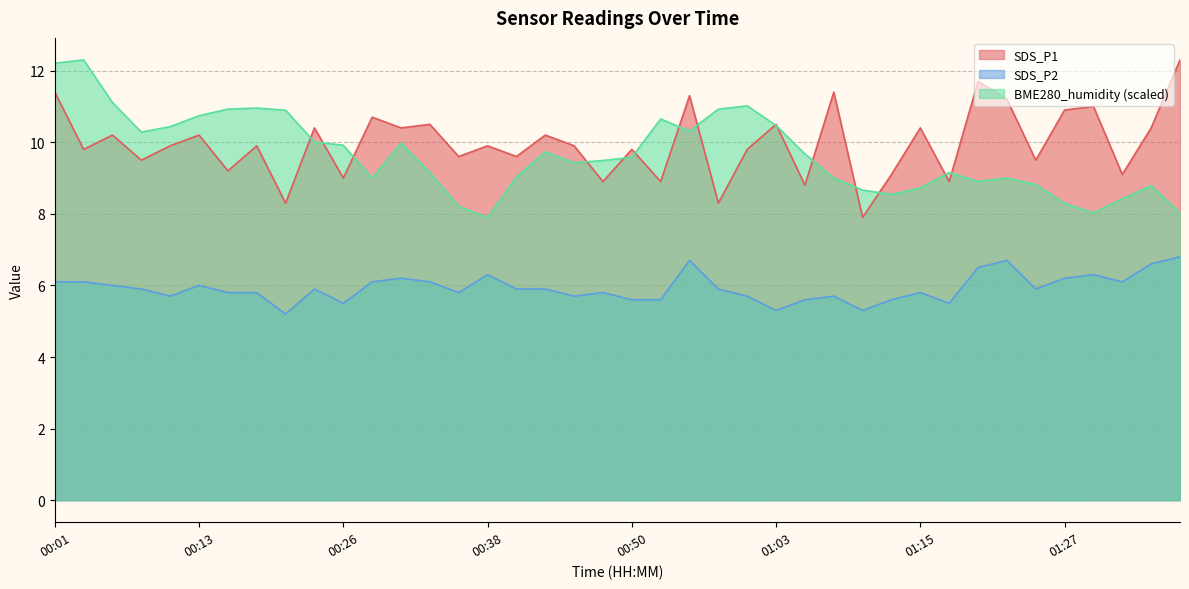

At how many categories does at least one series exceed 8?

40